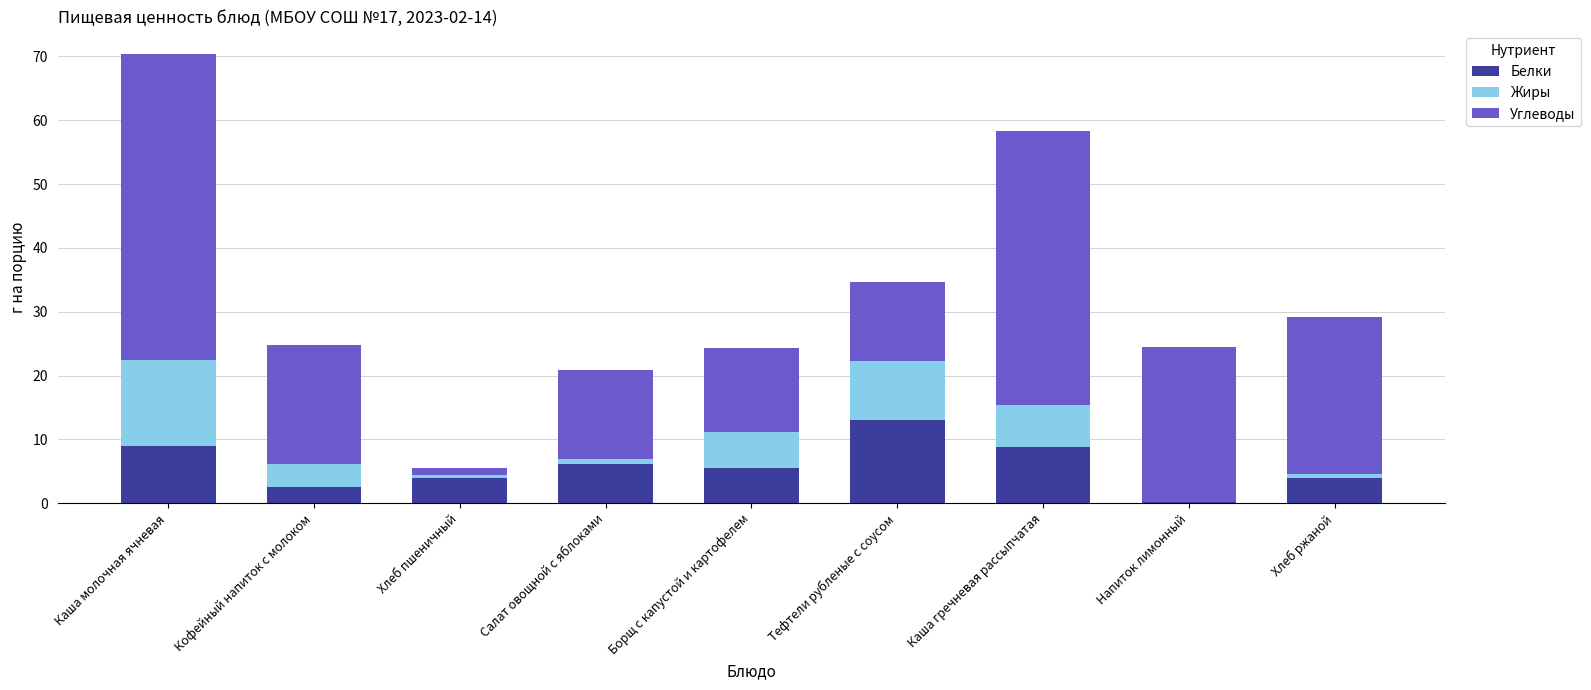

At which category is the sum across all series the highest?

Каша молочная ячневая